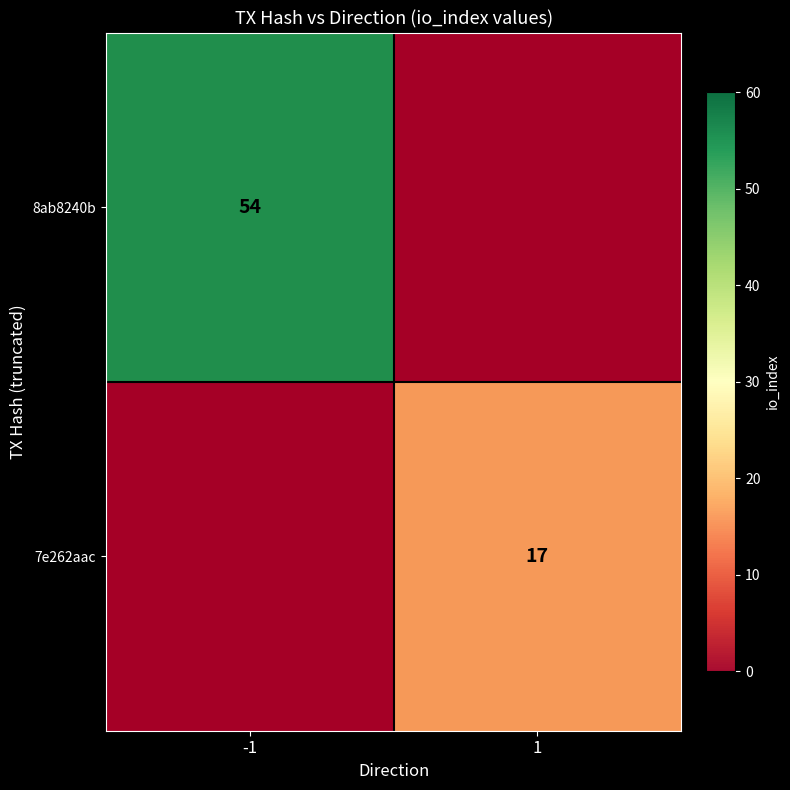

What is the sum of all 8ab8240b values?

54